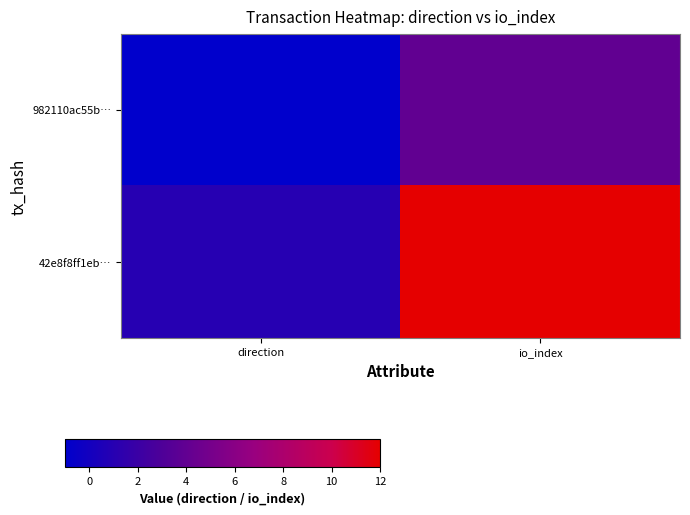

Reading left to right, list all the values displayed in this chart.

982110ac55b…: direction=-1	io_index=4
42e8f8ff1eb…: direction=1	io_index=12